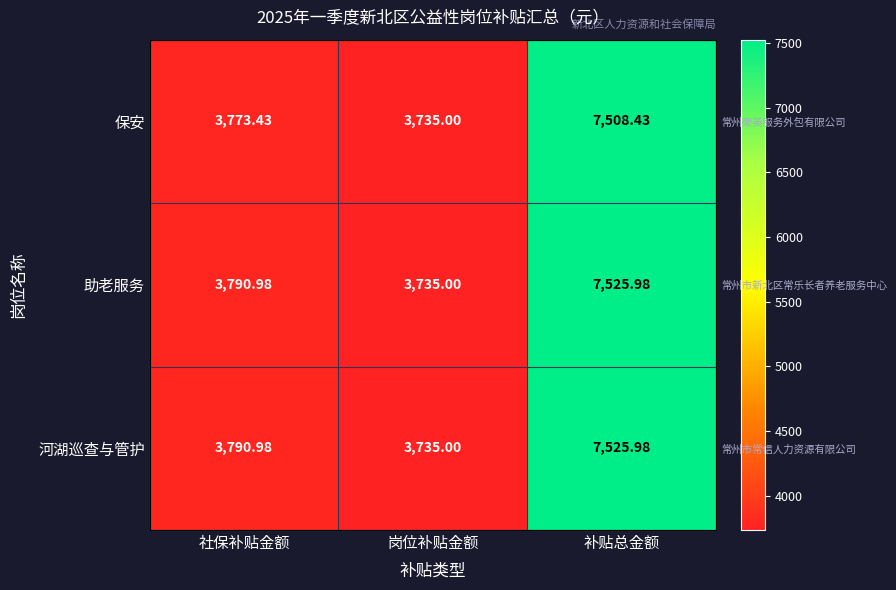

Count the number of categories in the chart.

3